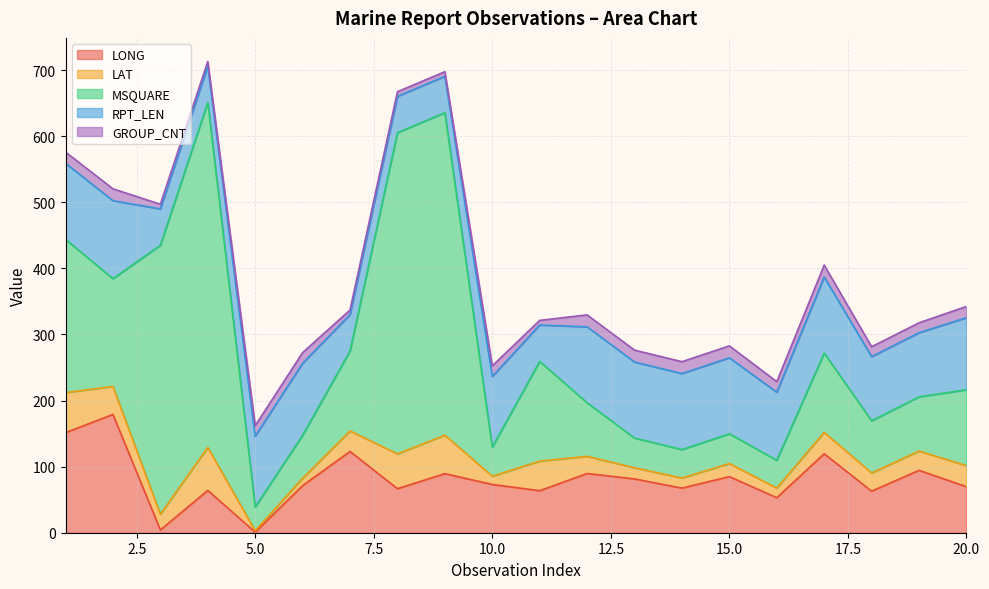

How many categories are shown in the chart?

20